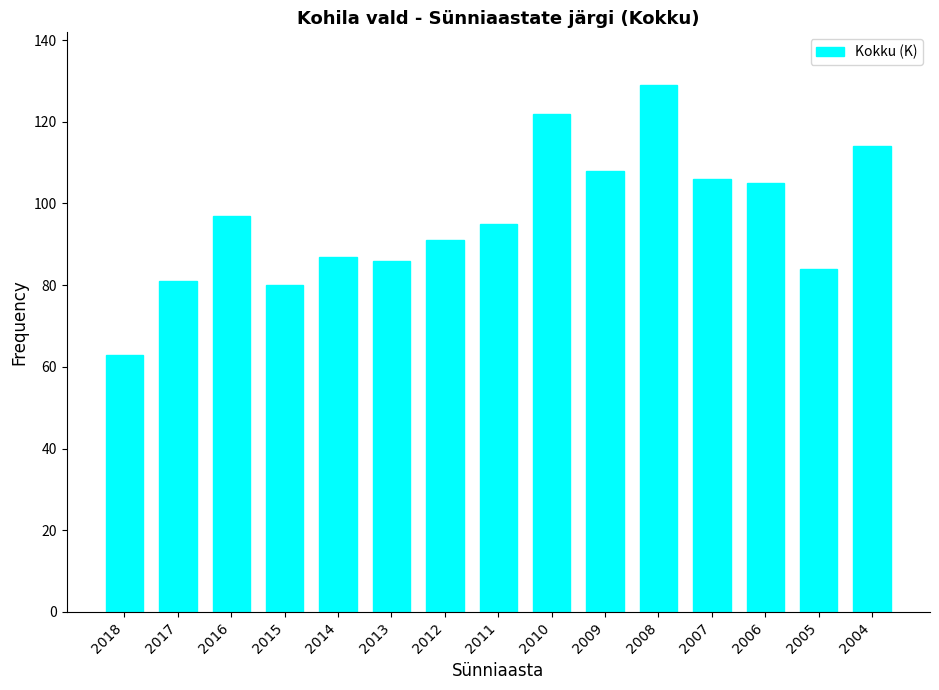

Approximately how many times larger is the value at 2013 compared to 2016?

0.9